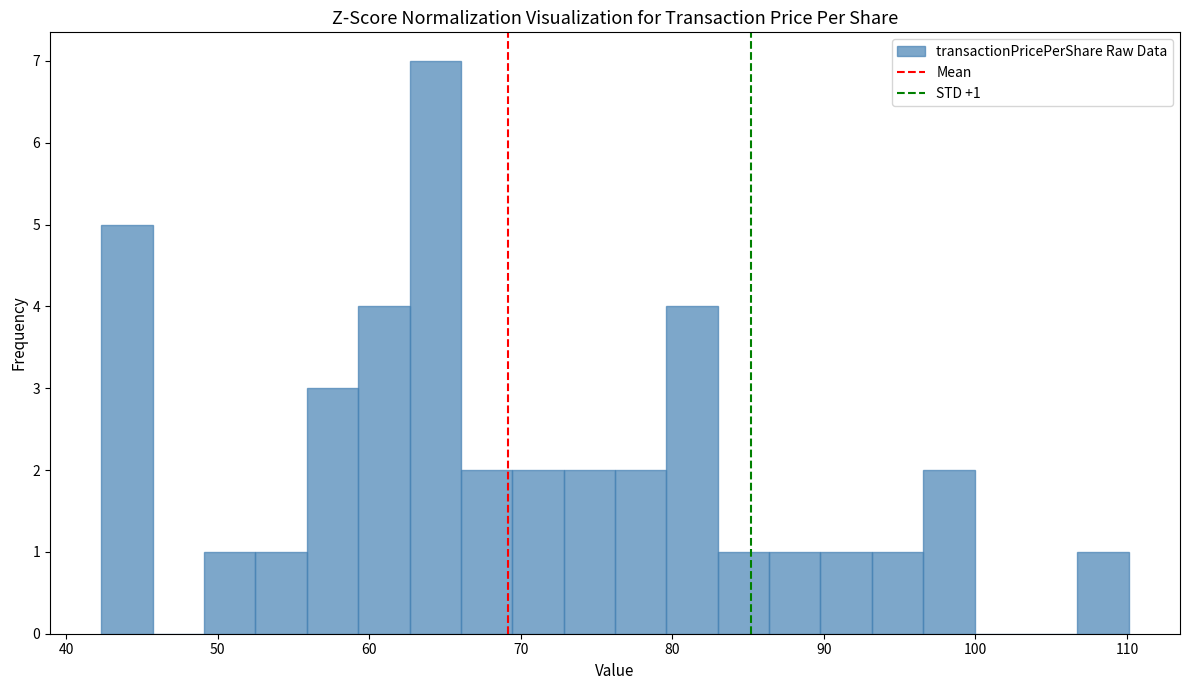

Read against the x-axis, roughly where is the centre of the tallest bar?

64